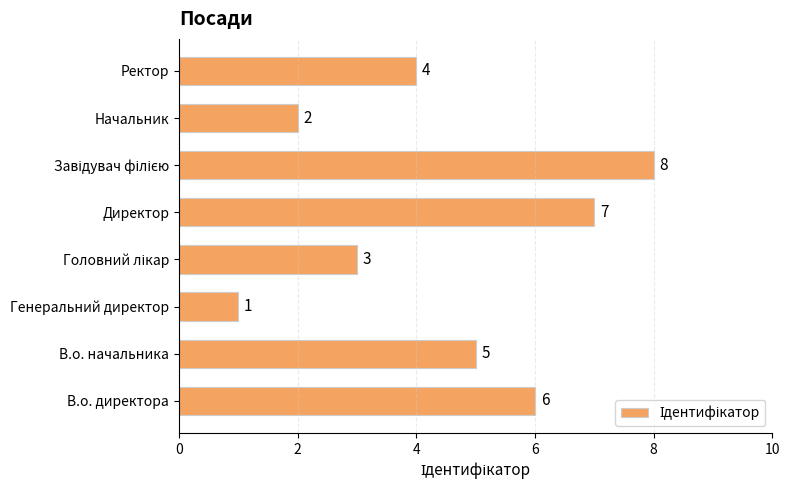

Count the number of categories in the chart.

8